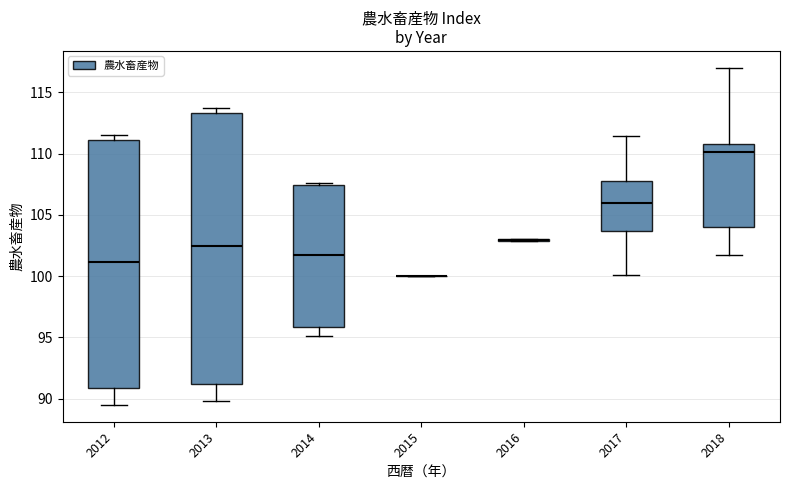

Comparing the boxes themselves (not the whiskers), which one is the tallest?

2013